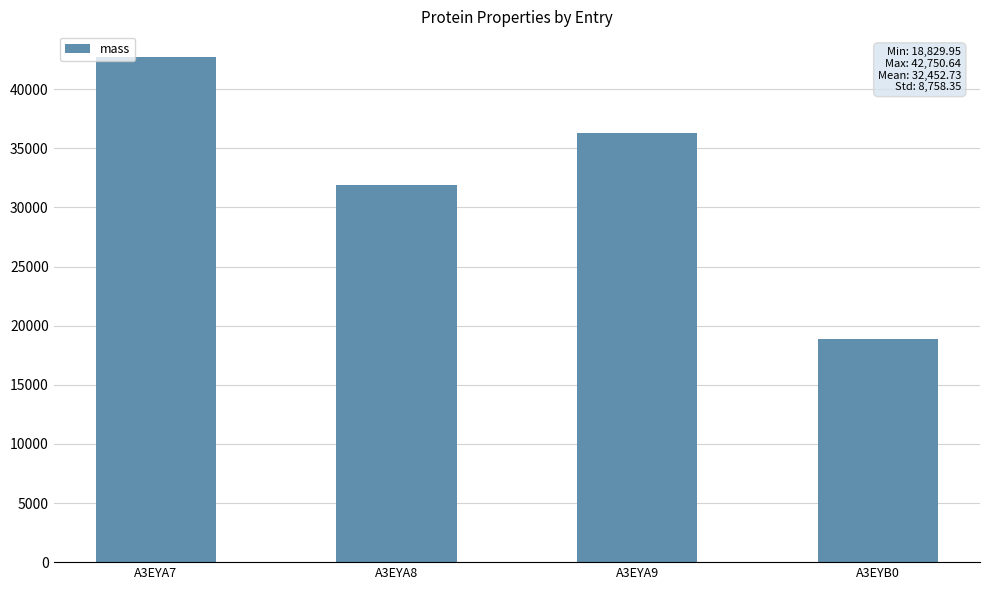

The value at A3EYA9 is 60588.2. True or false?

False